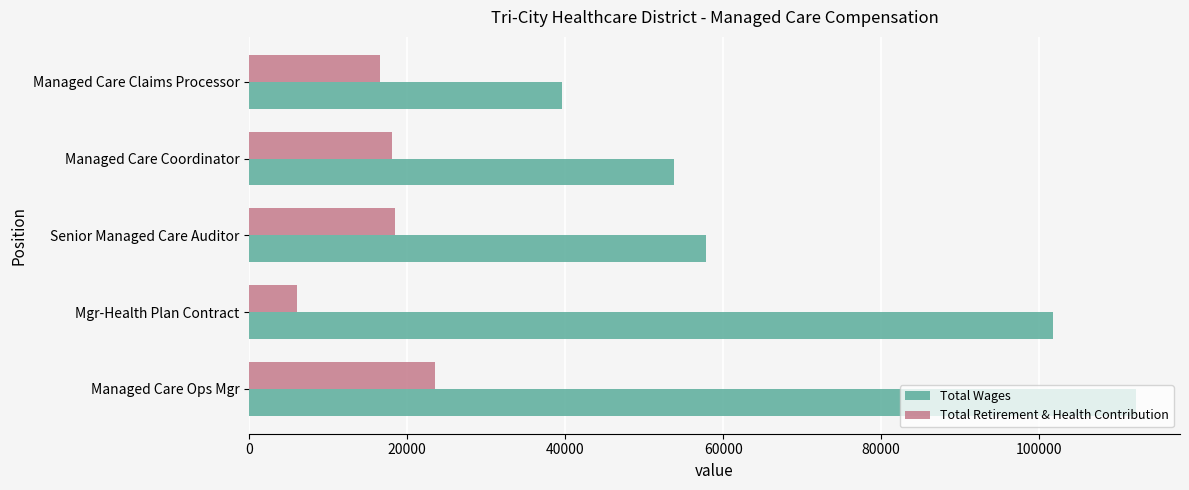

What is the greatest value displayed?

112215